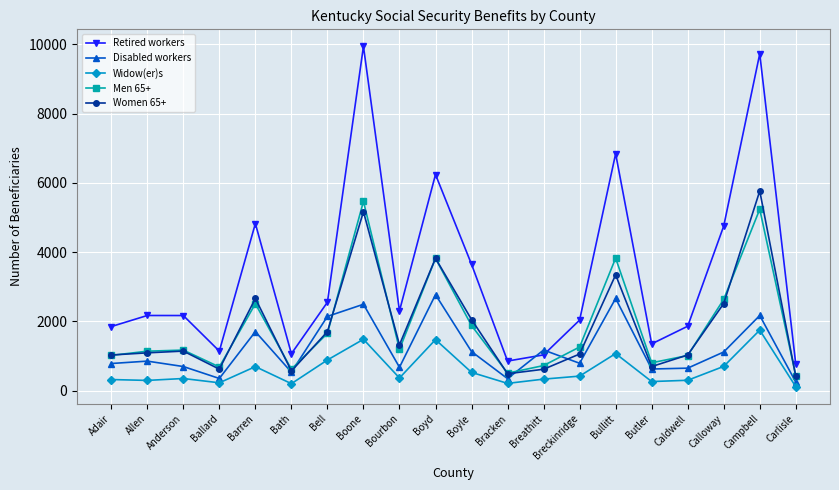

At which label is Widow(er)s closest to 929?

Bell